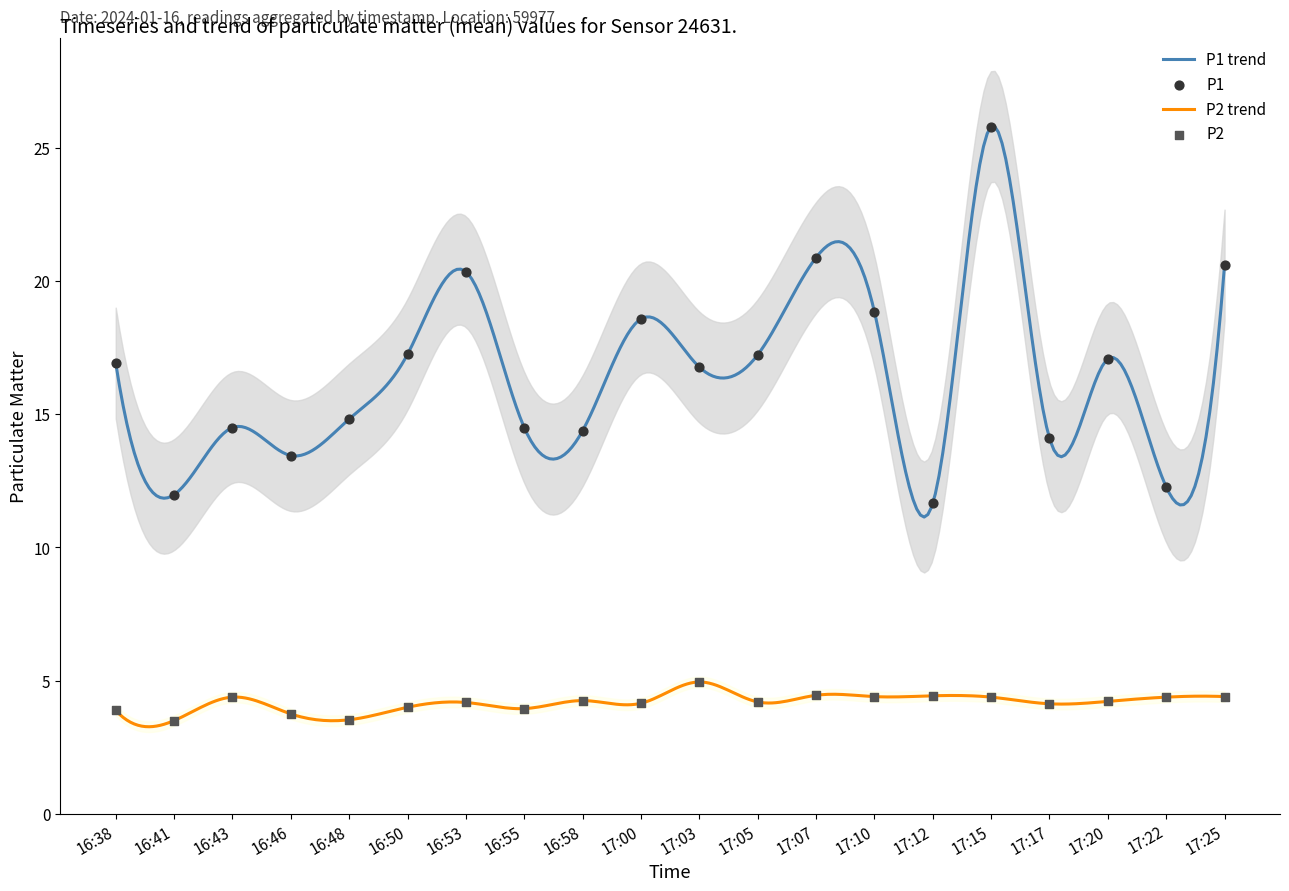

Which series contains the highest Y value?

P1